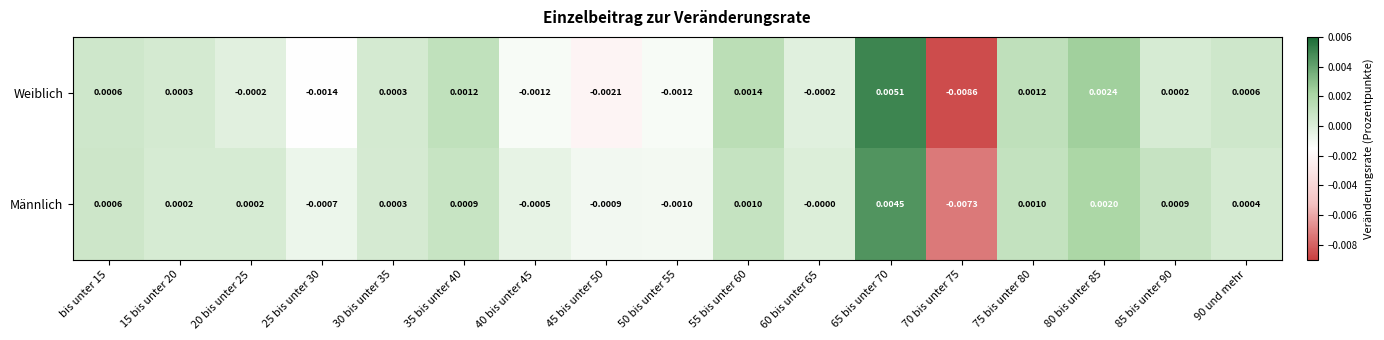

Is the value of Männlich at 35 bis unter 40 greater than the value of Weiblich at 25 bis unter 30?

Yes